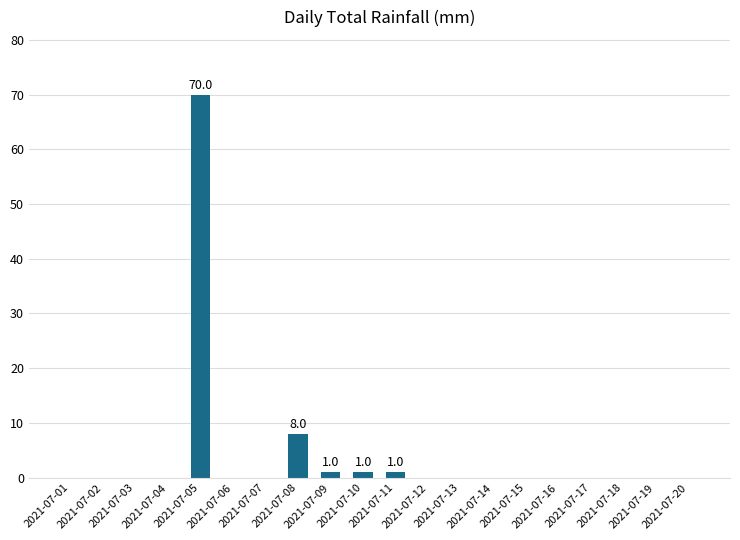

How many data points does each series have?

20